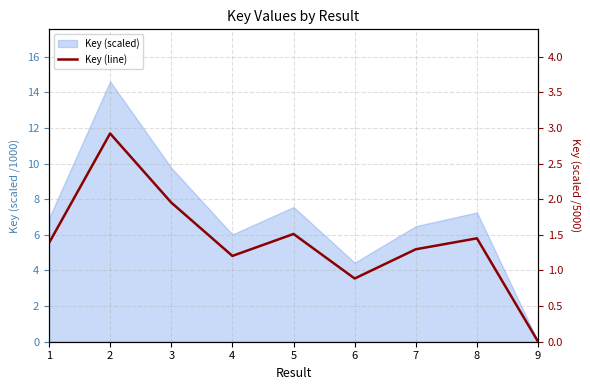

What is the change in value from 1 to 6?

-0.5